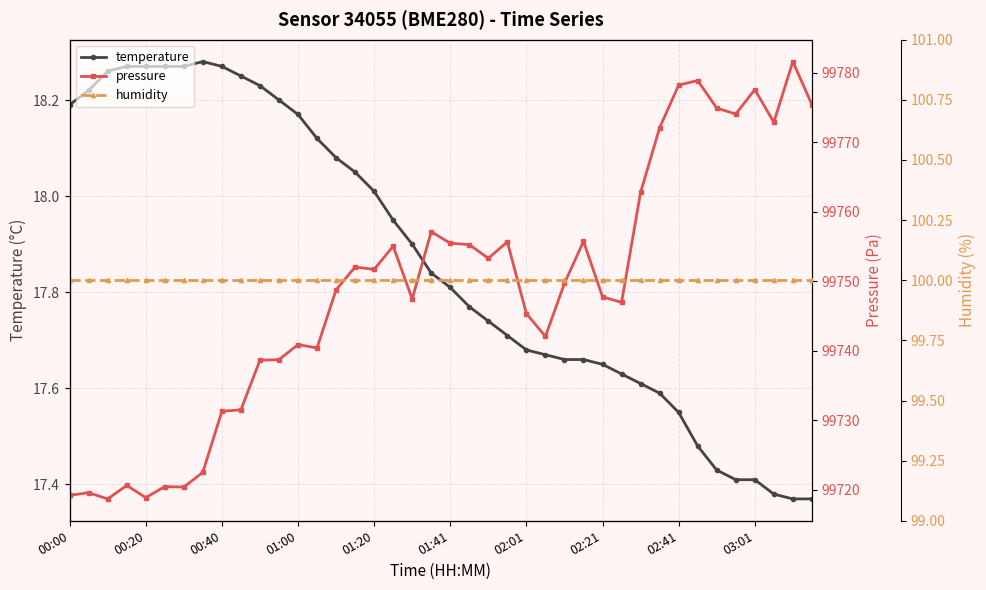

True or false: temperature has more than 0 interior local peaks.

True